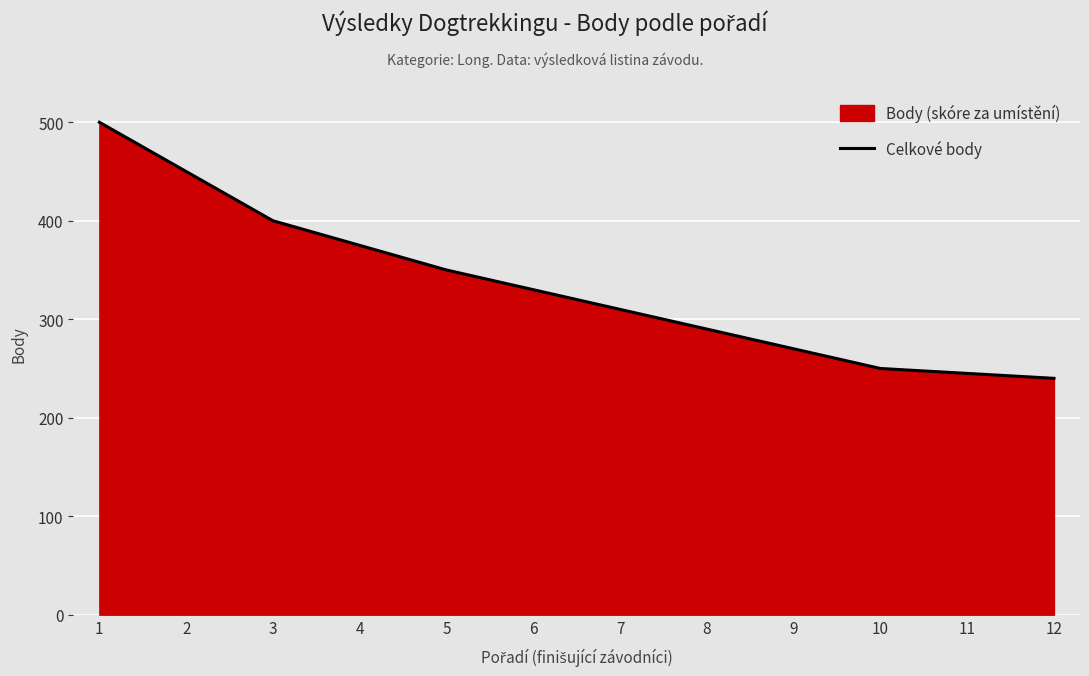

Between 3 and 9, which is larger?

3